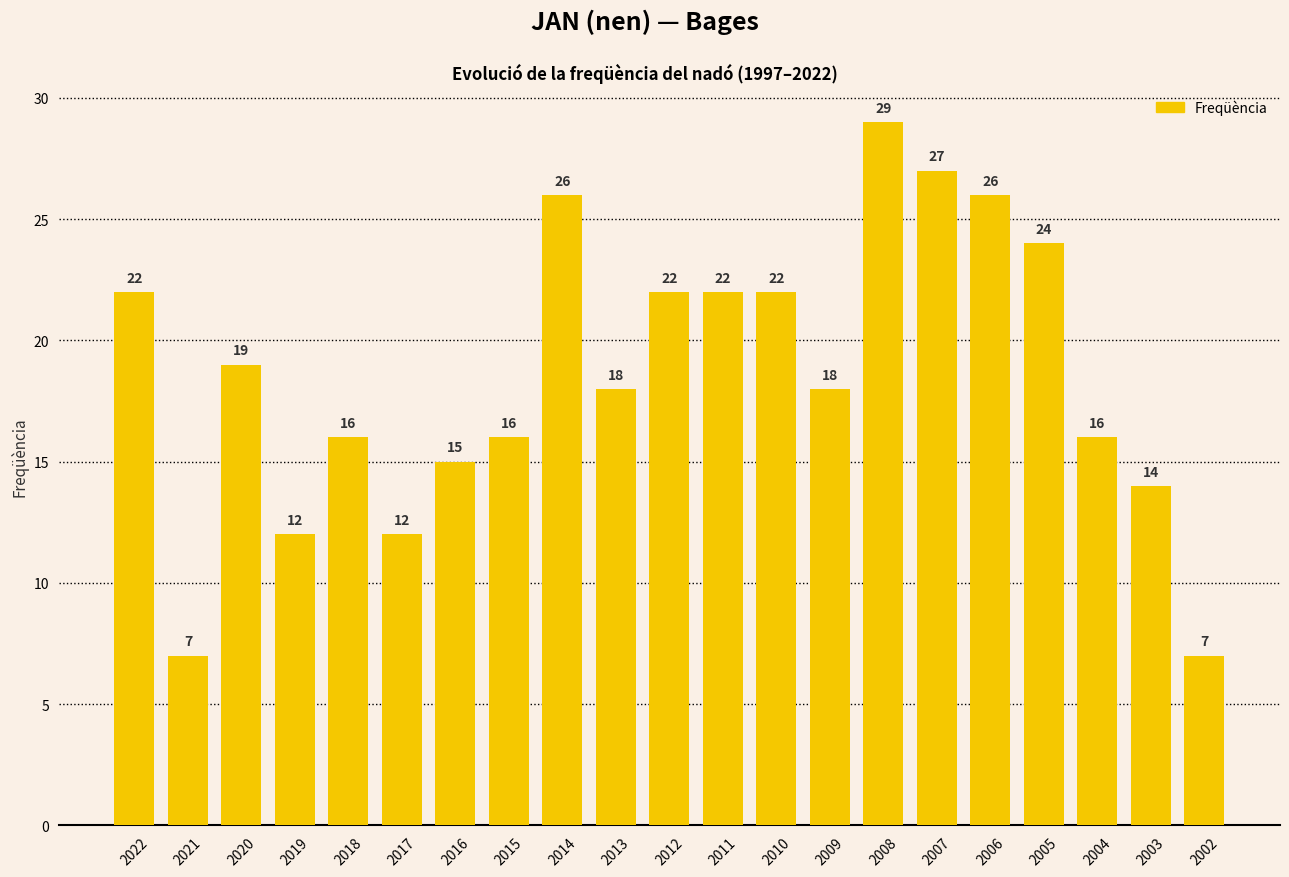

What is the value of the 3rd bar from the left?

19